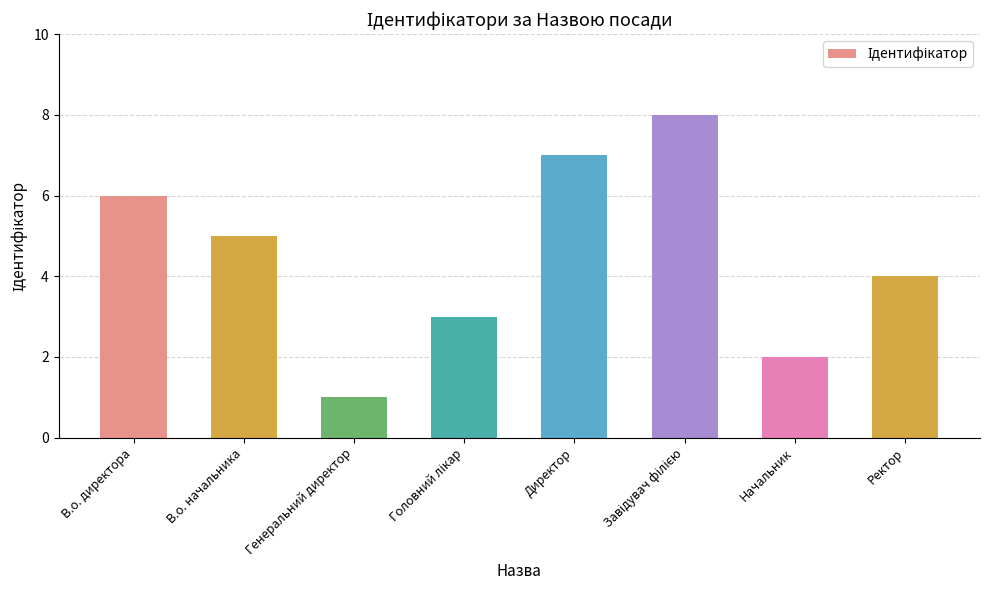

What is the difference between the maximum and minimum values?

7